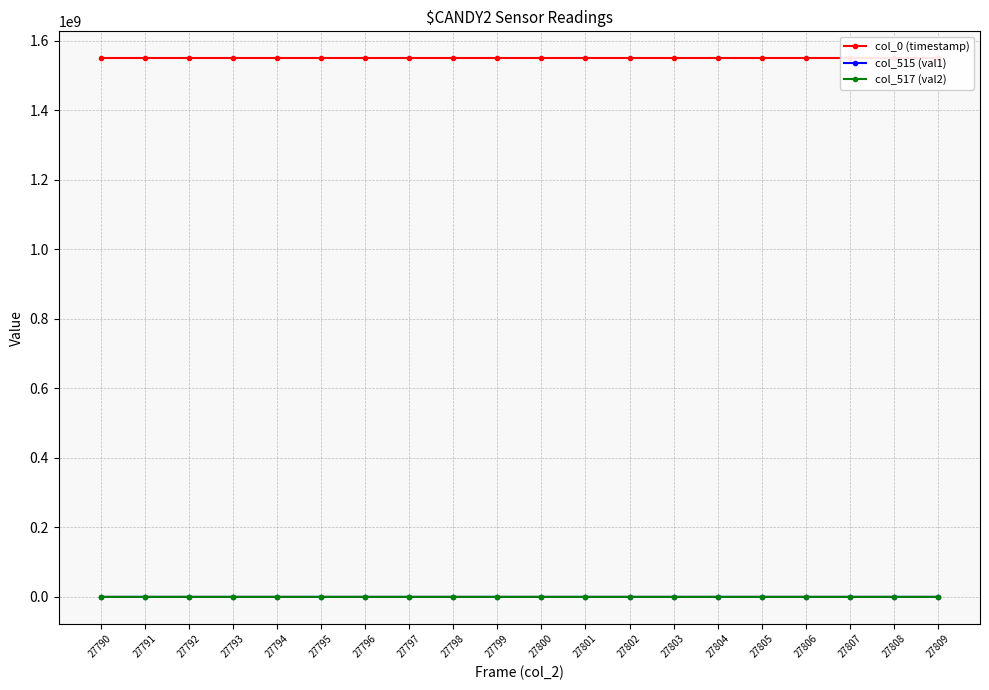

What is the difference between the highest and lowest values at 27796?

1549876575.0